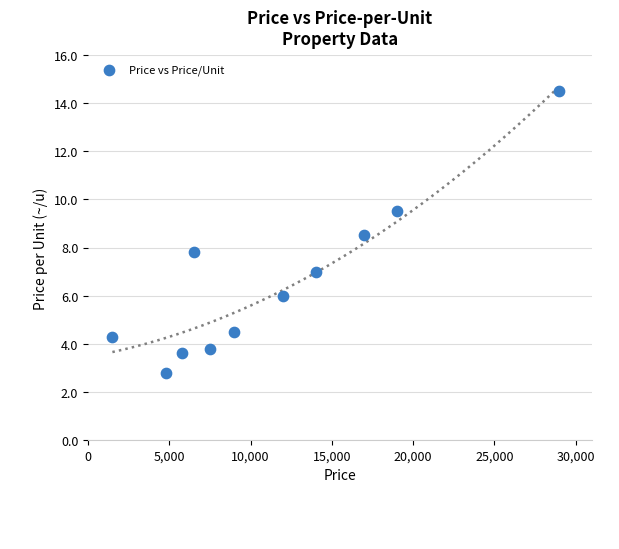

What Y value in the scatter plot is closest to 8?

7.8